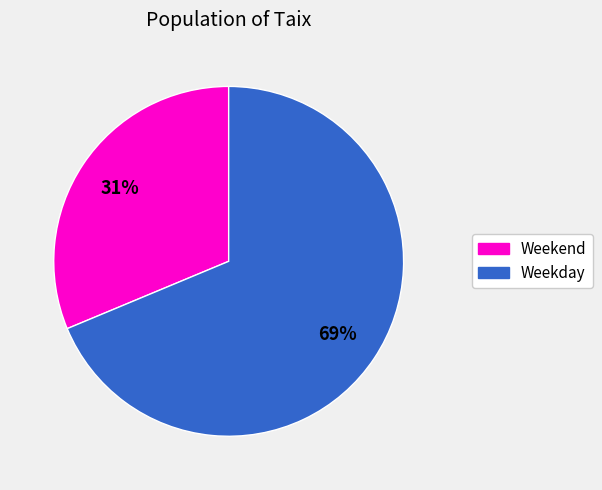

To the nearest percent, what is the average slice percentage?

50%